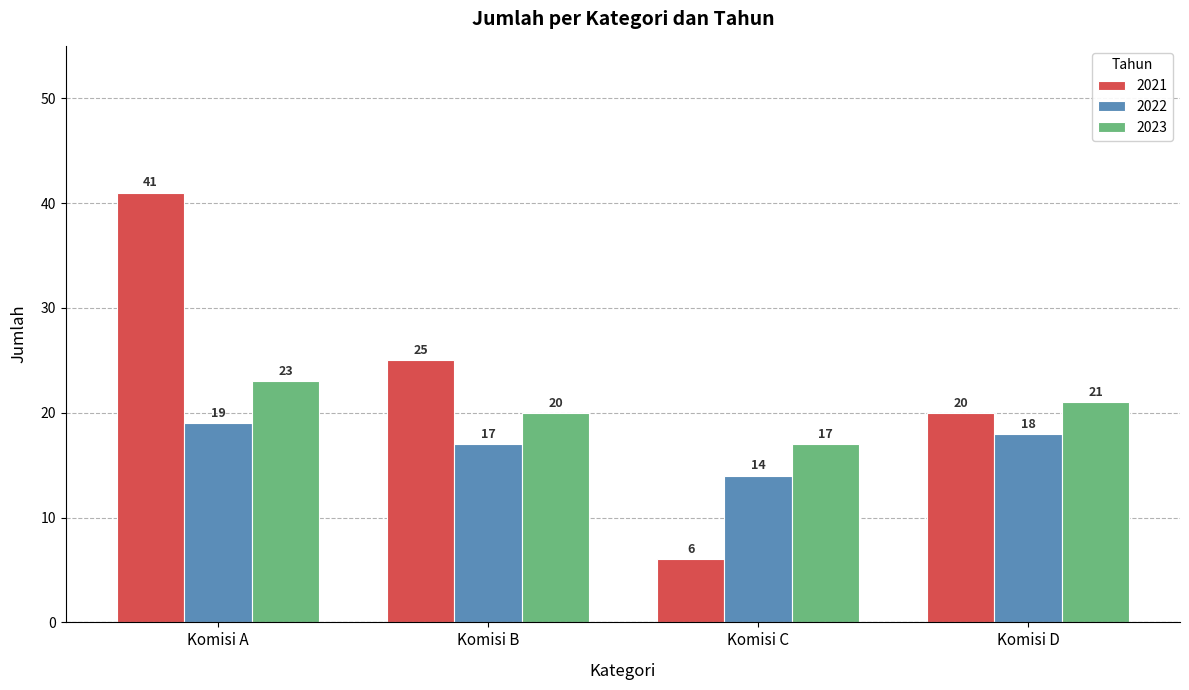

What is the total value across all series at Komisi B?

62